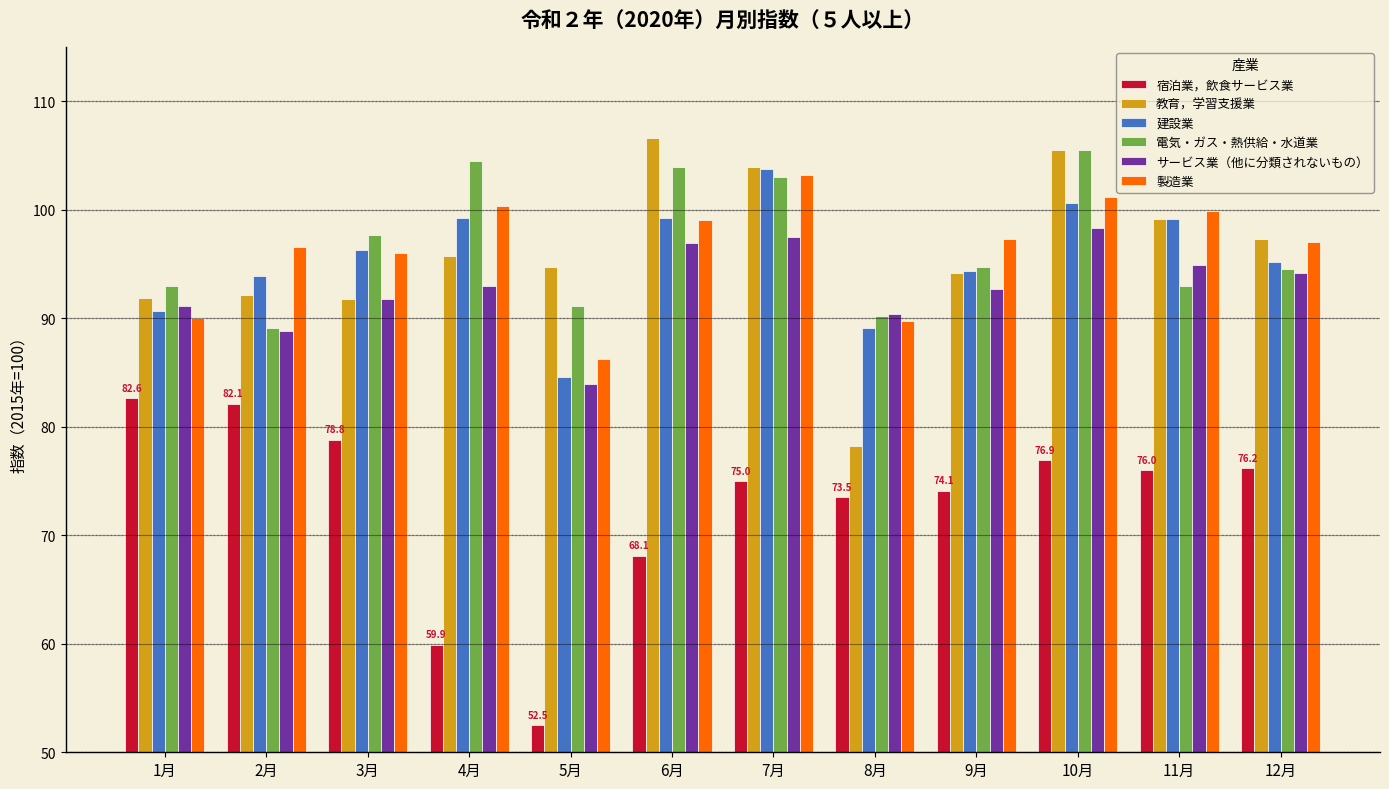

Which category has the highest value in the 電気・ガス・熱供給・水道業 series?

10月